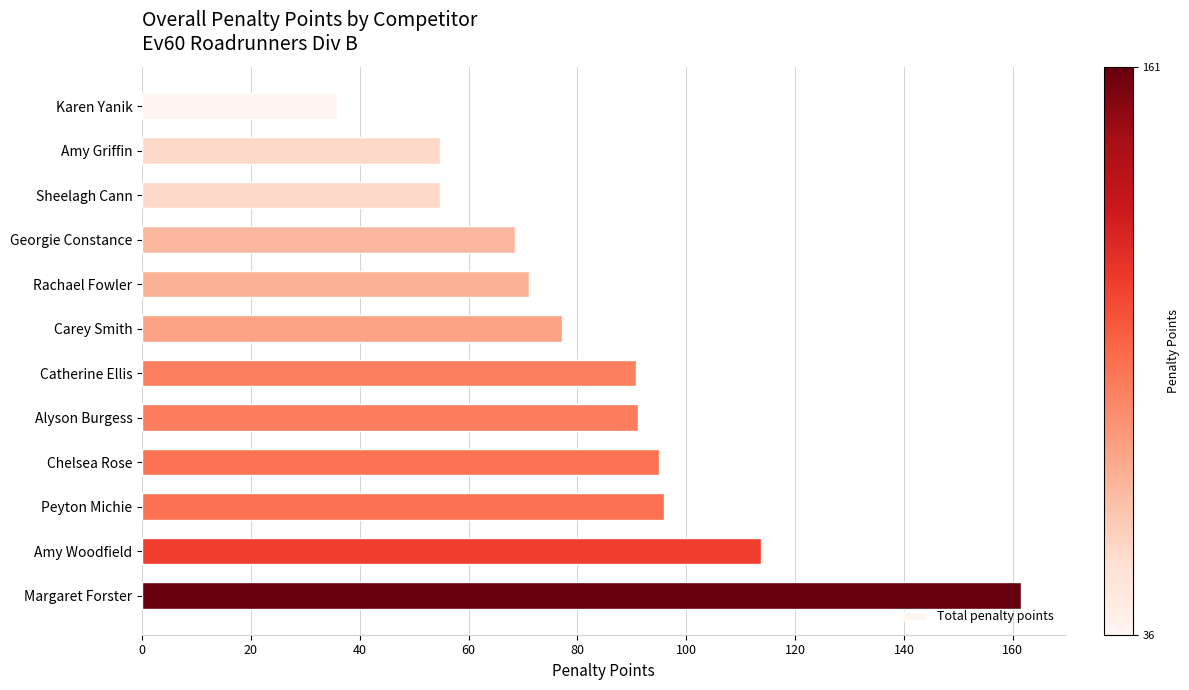

What is the difference between the values at Carey Smith and Margaret Forster?

84.4